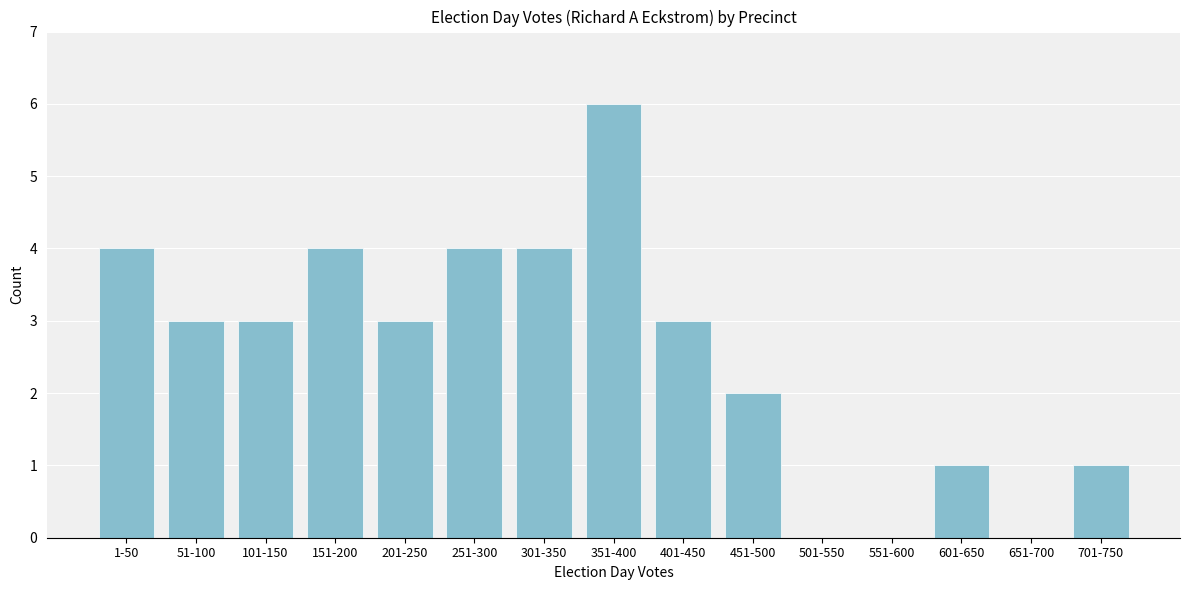

Reading left to right, extract all data points from this chart.

1-50=4	51-100=3	101-150=3	151-200=4	201-250=3	251-300=4	301-350=4	351-400=6	401-450=3	451-500=2	501-550=0	551-600=0	601-650=1	651-700=0	701-750=1